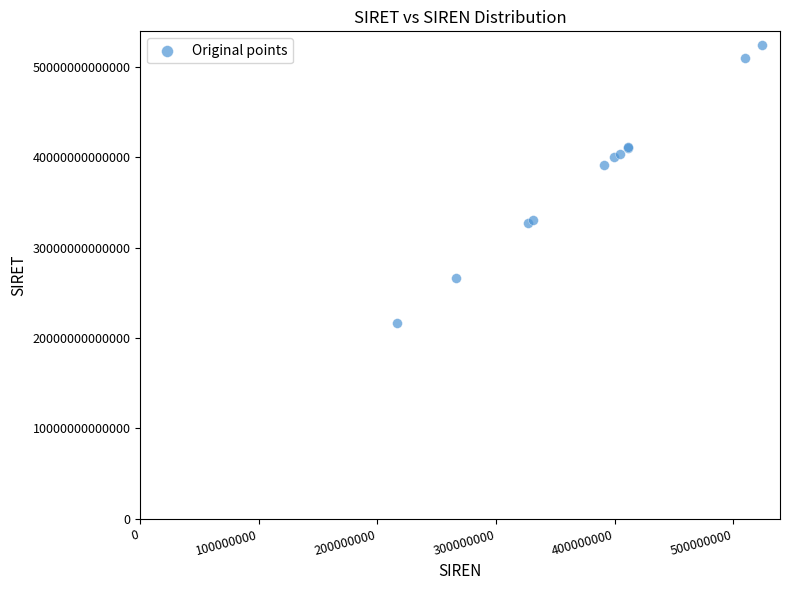

What Y value in the scatter plot is closest to 37015872750024?

39103923700014